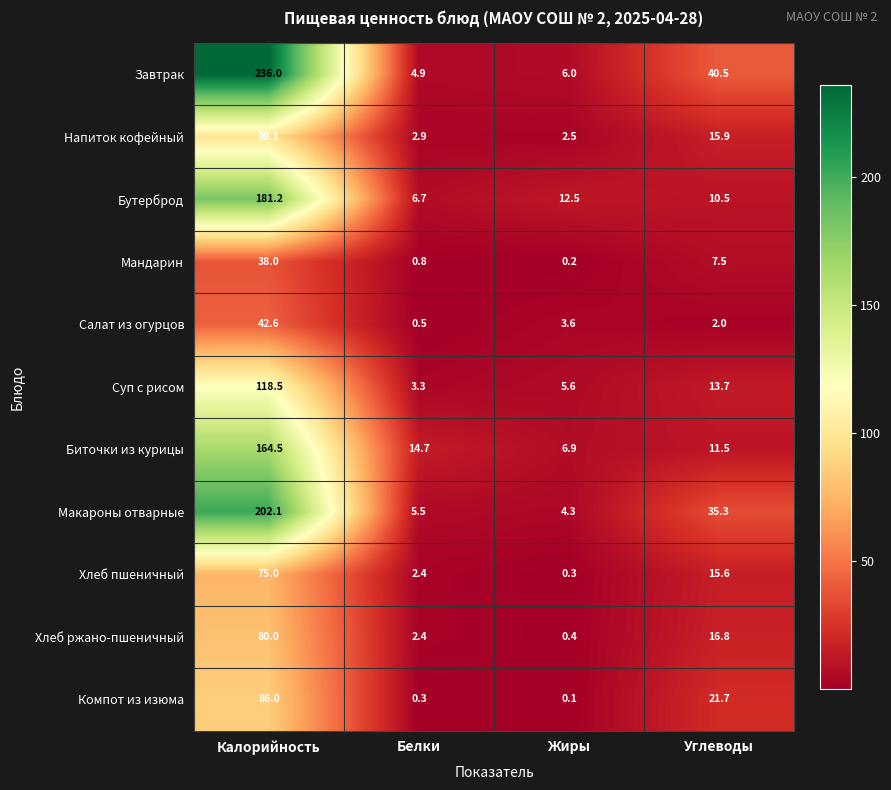

At which category is the sum across all series the highest?

Калорийность